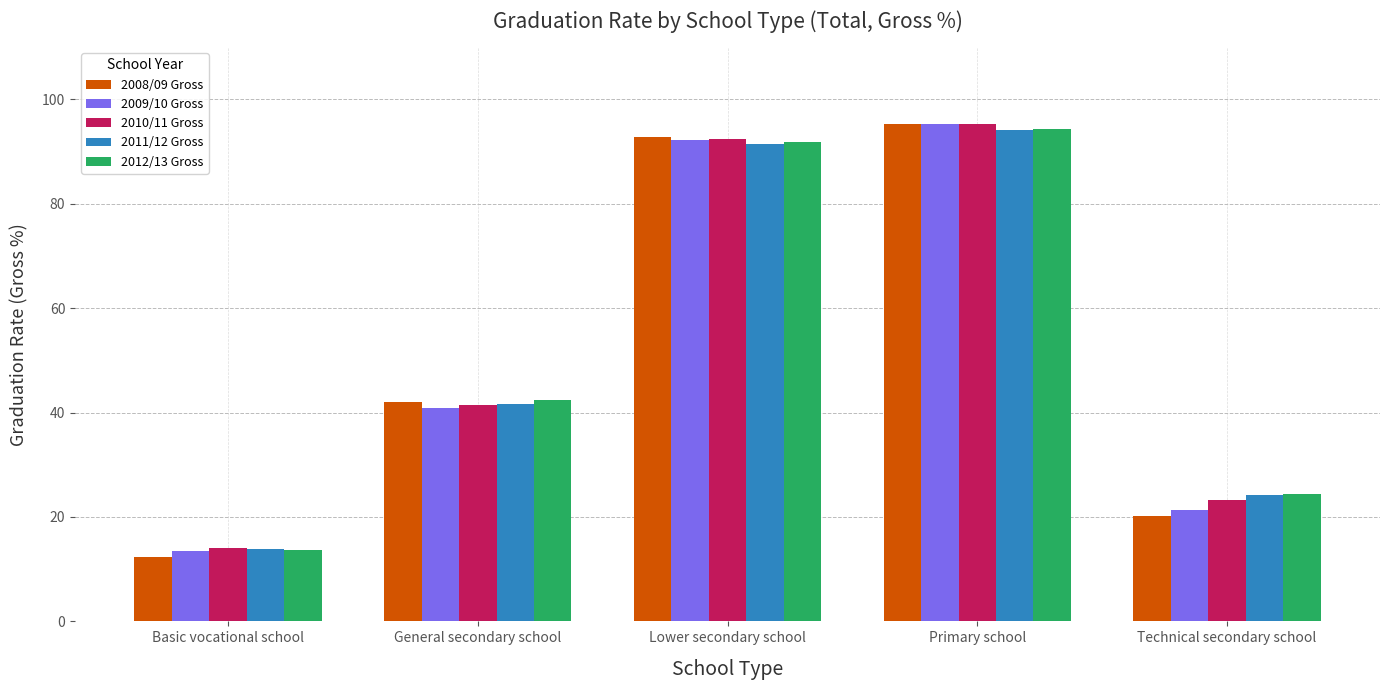

How many data points does each series have?

5